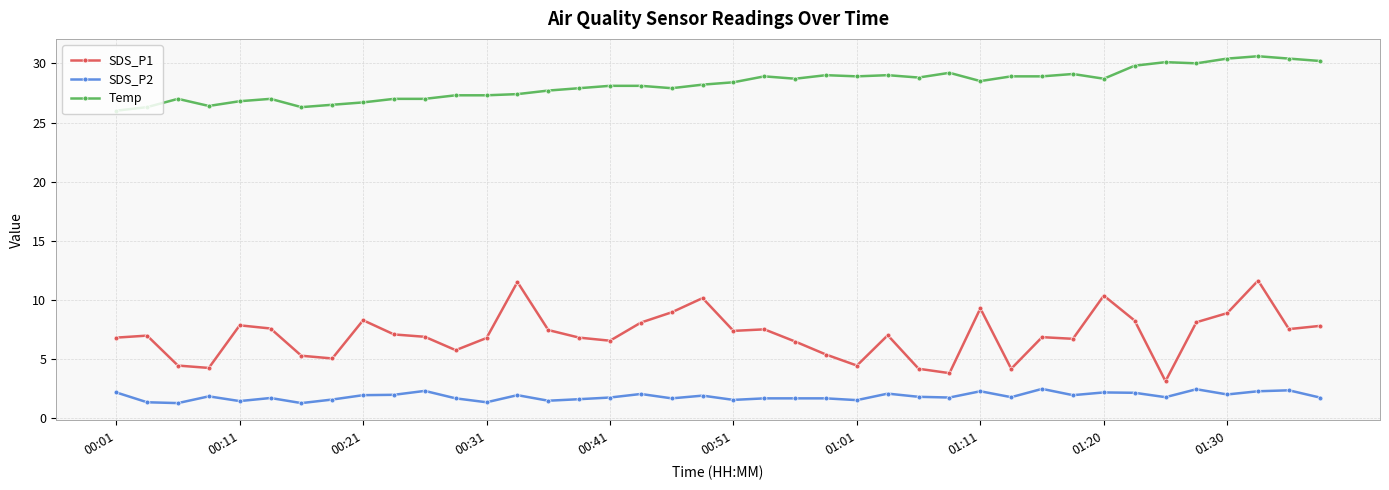

True or false: Temp has more than 1 points higher than both neighbors.

True